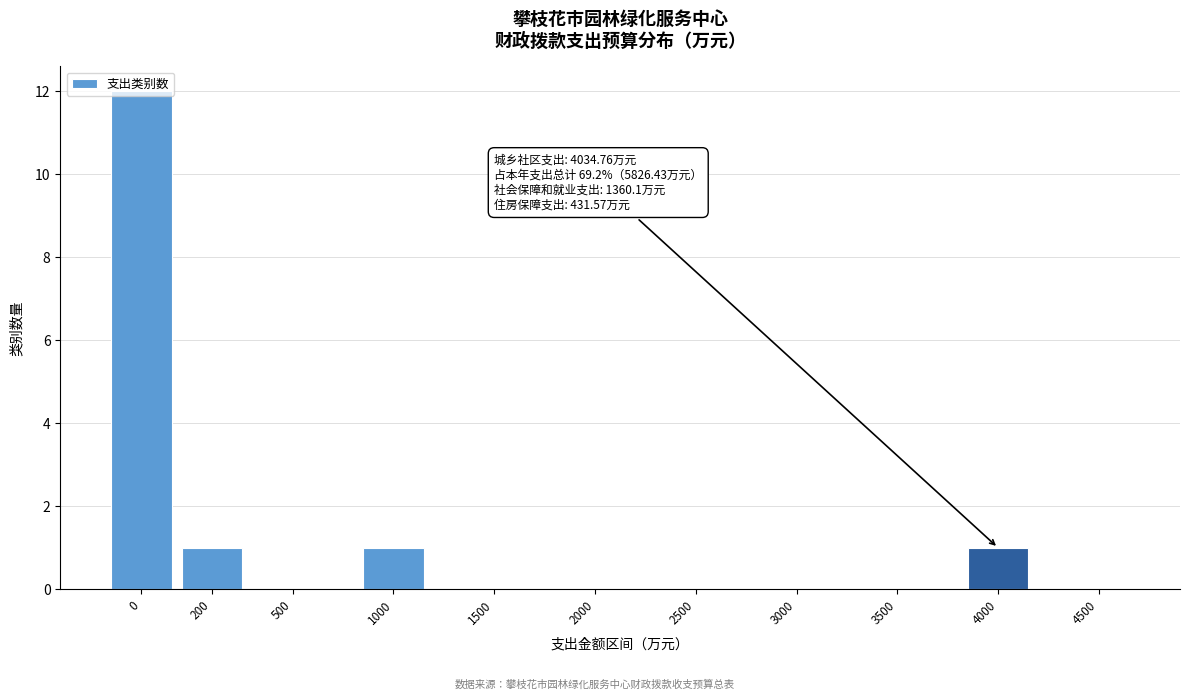

True or false: the data shows 0 at 2500.

True